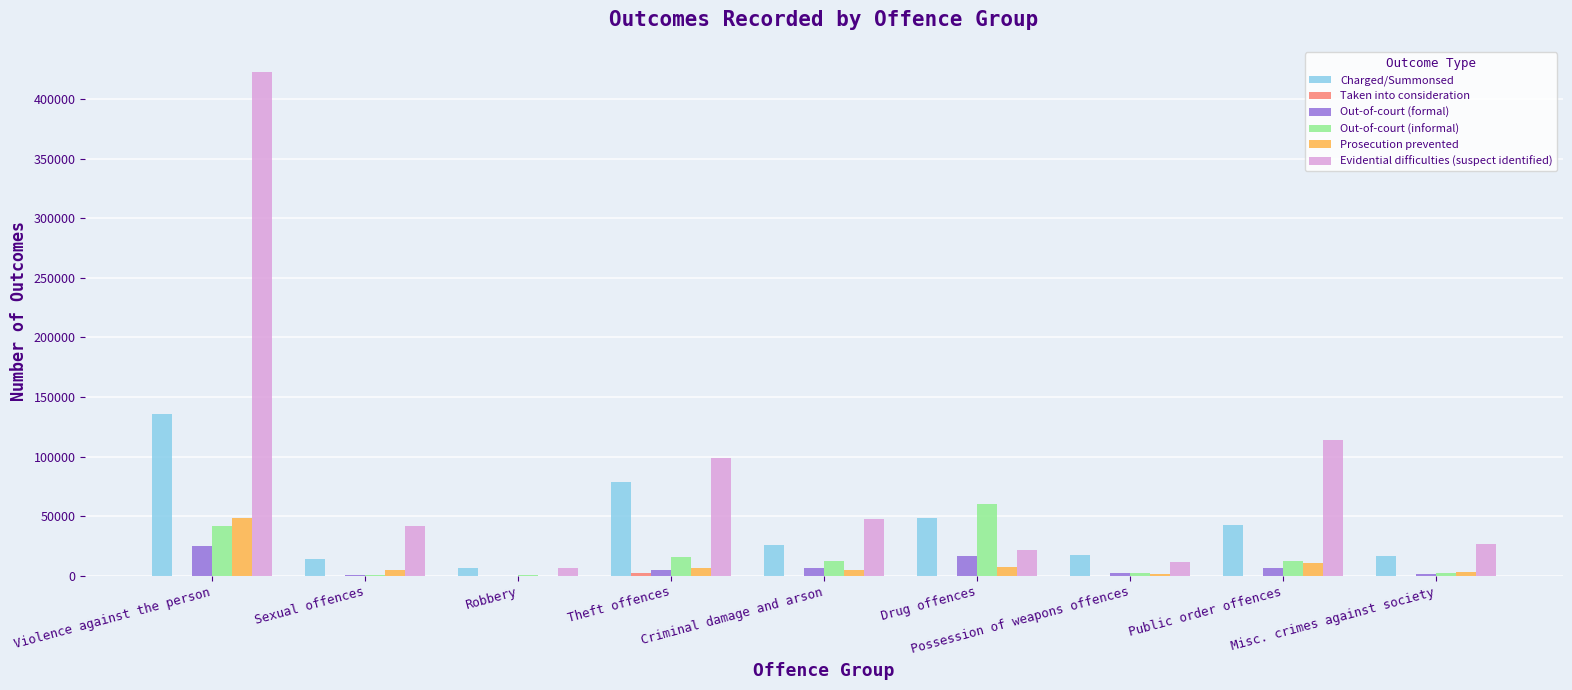

What is the greatest value displayed?

422530